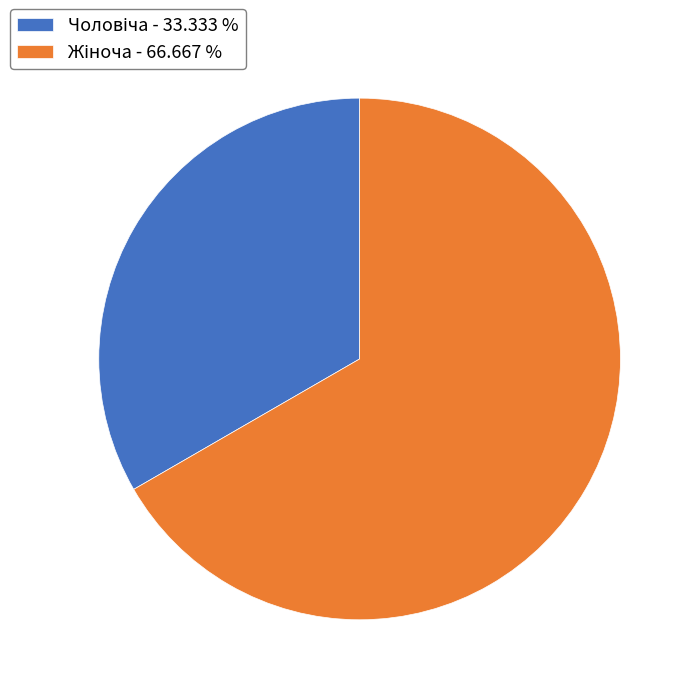

Does any single category account for the majority?

Yes